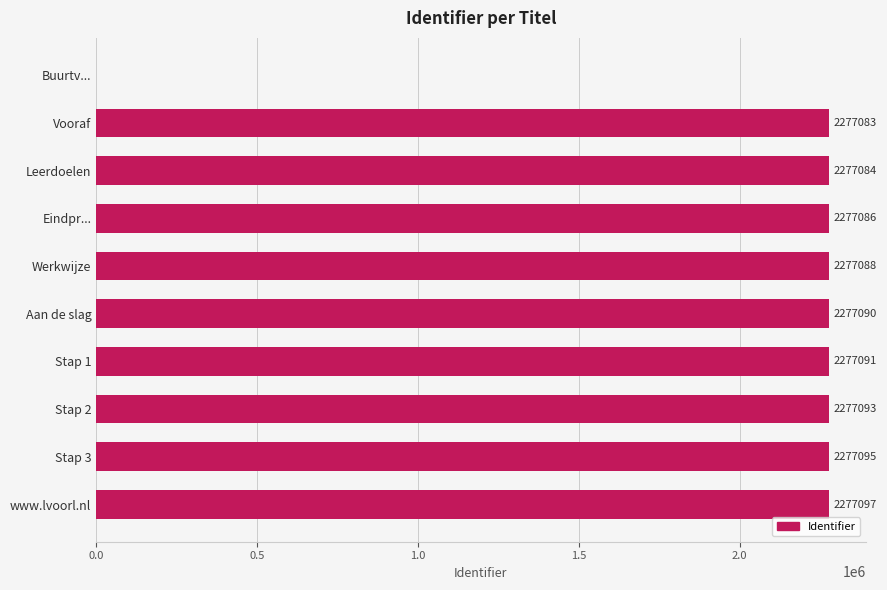

Reading bottom to top, extract all data points from this chart.

www.lvoorl.nl=2277097	Stap 3=2277095	Stap 2=2277093	Stap 1=2277091	Aan de slag=2277090	Werkwijze=2277088	Eindpr...=2277086	Leerdoelen=2277084	Vooraf=2277083	Buurtv...=0